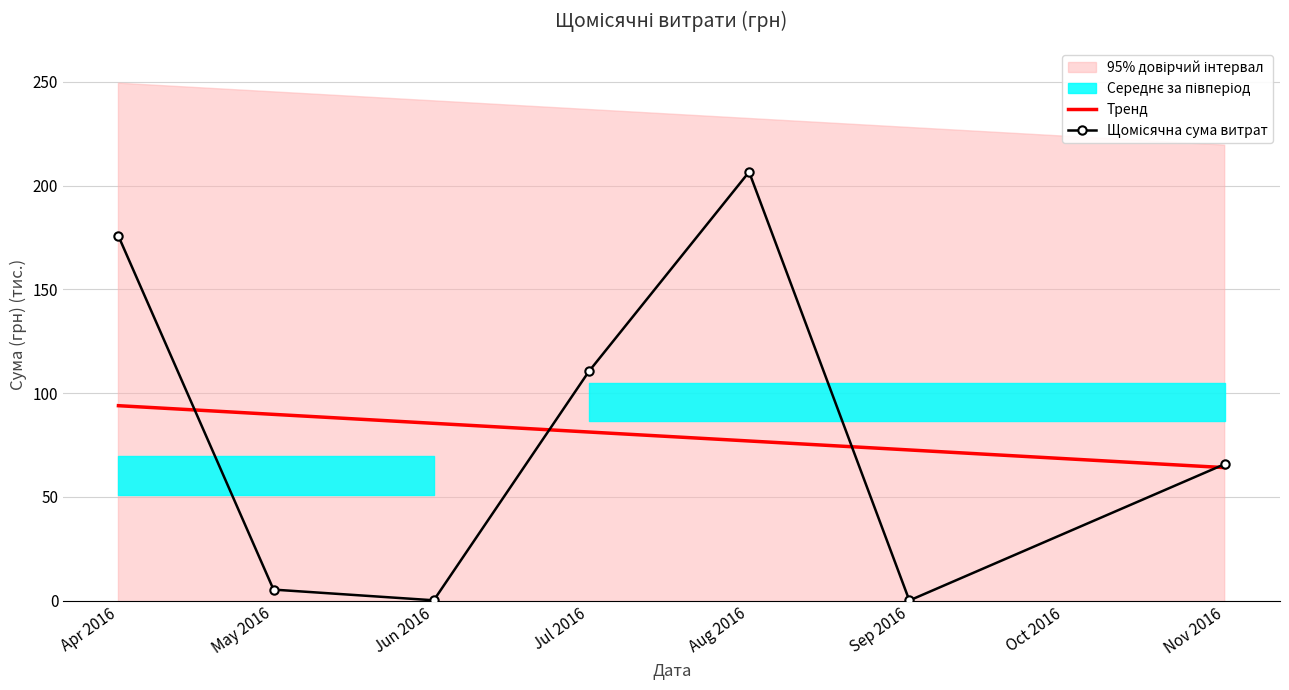

How many lines are shown in the chart?

2